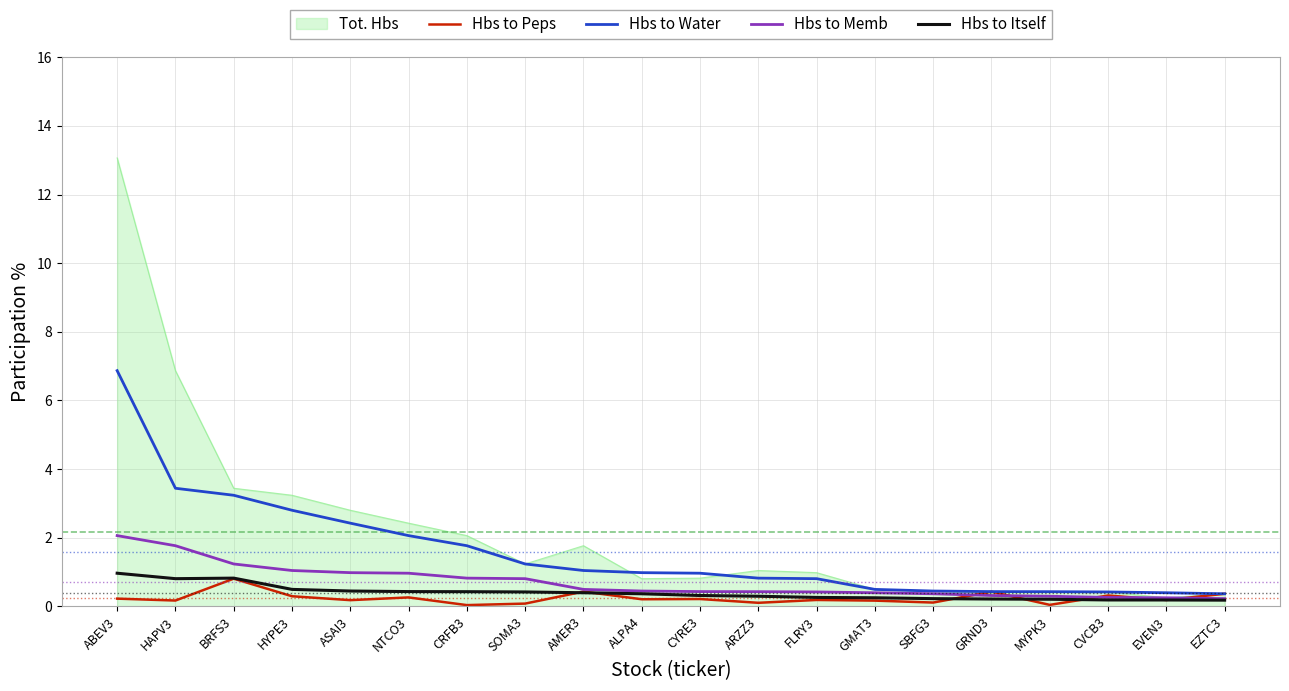

Which category has the highest value across all series?

ABEV3